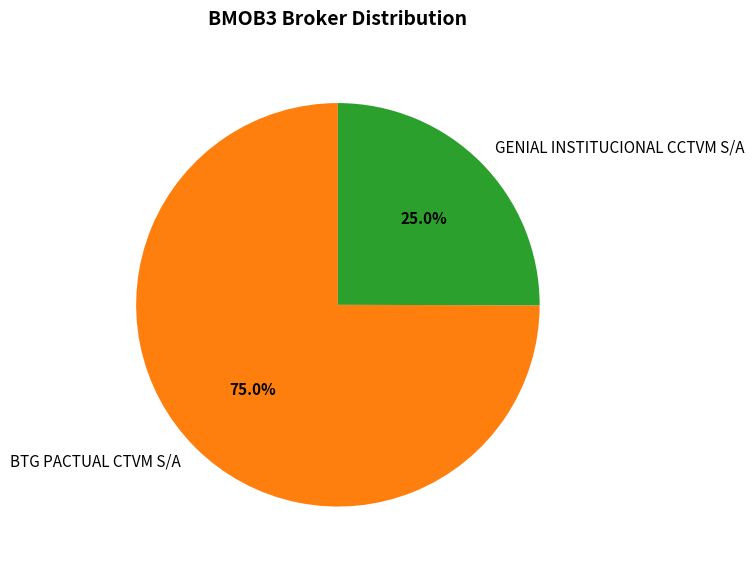

Does any single category account for the majority?

Yes